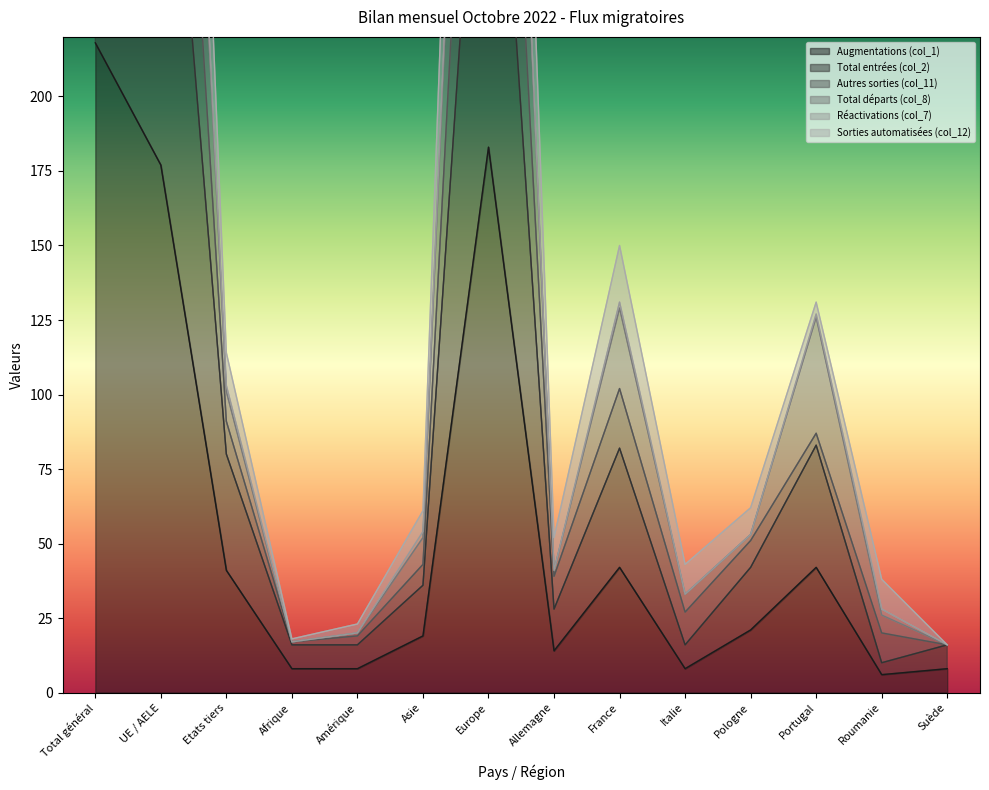

Where is the first local maximum for Total entrées (col_2)?

Europe